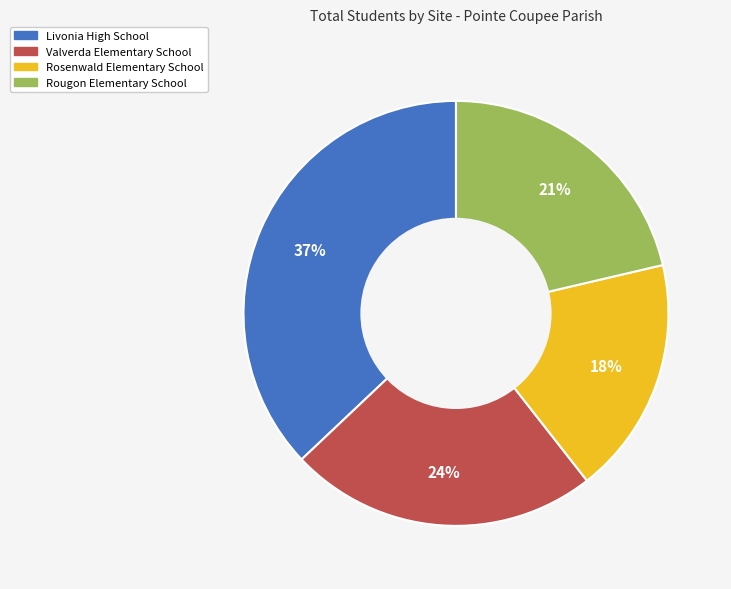

To the nearest percent, what percentage of the pie is Valverda Elementary School?

24%